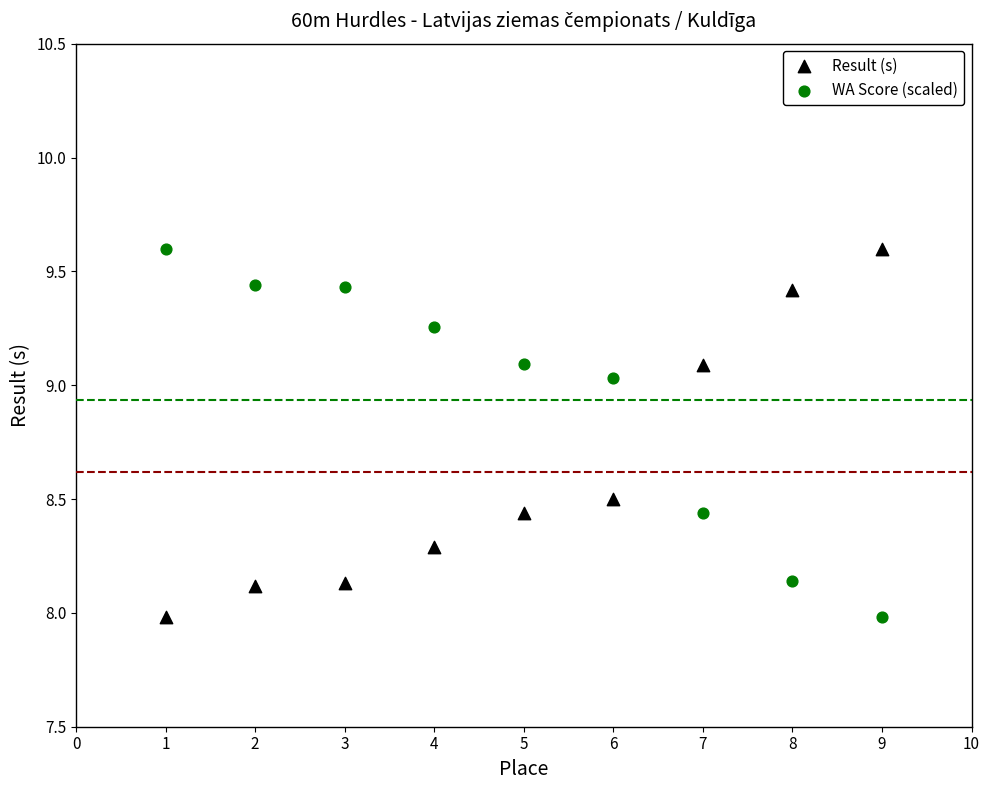

What is the X range (max minus min) for the scatter plot?

8.0